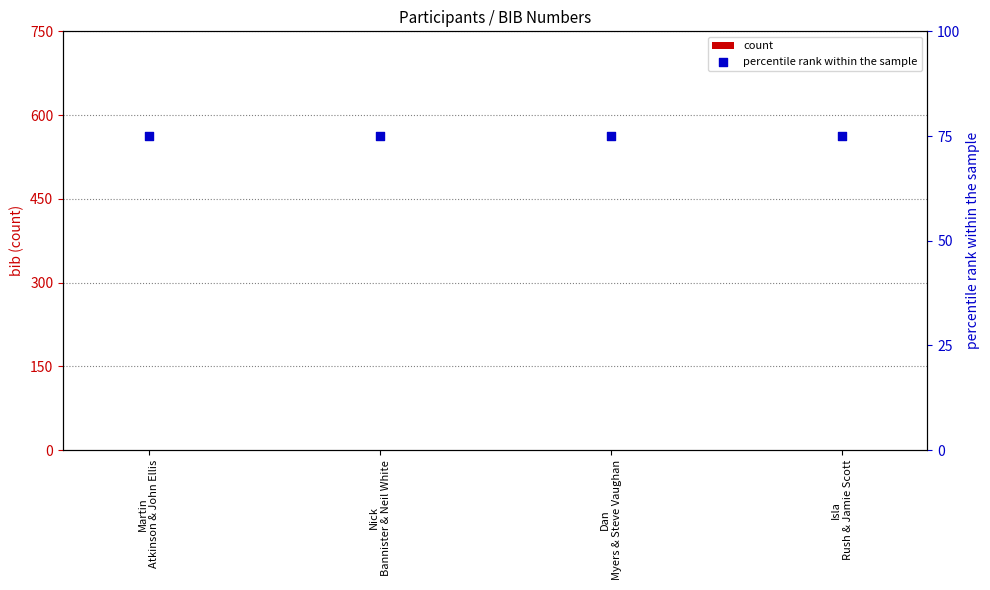

Is the value of percentile rank within the sample at Nick
Bannister & Neil White greater than the value of count at Dan
Myers & Steve Vaughan?

Yes